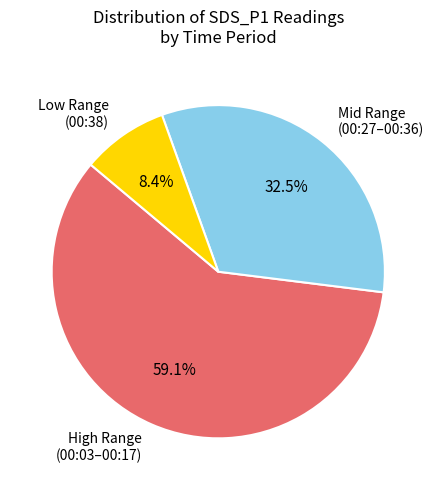

Approximately how many times larger is the value at High Range (00:03–00:17) compared to Mid Range (00:27–00:36)?

1.8